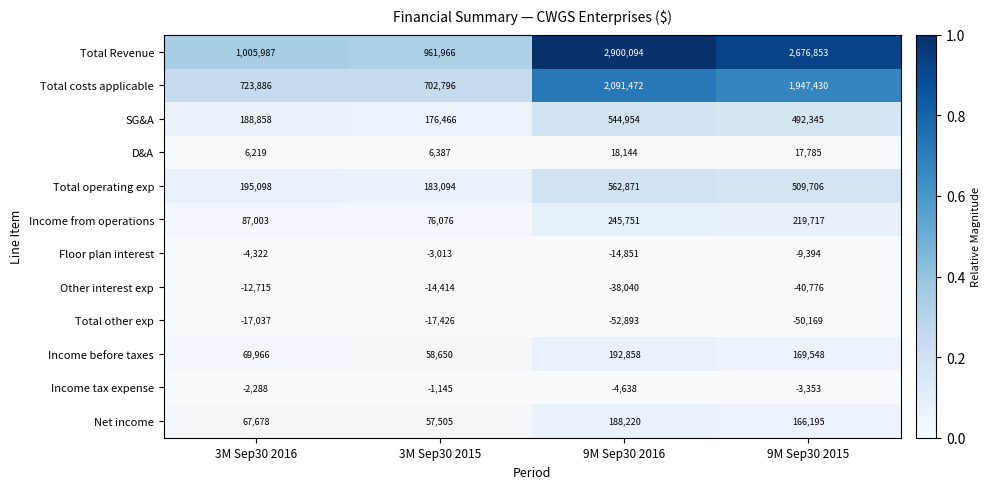

Which series has the largest total across all categories?

Total Revenue